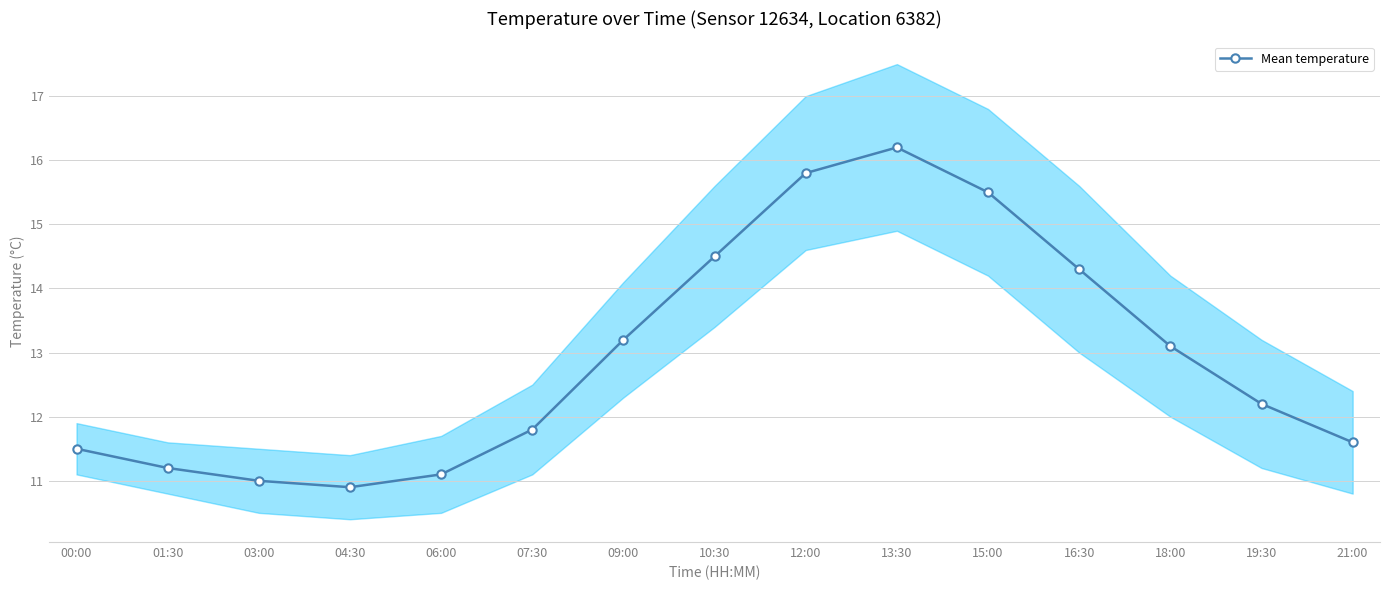

List the labels in order of value, largest first.

13:30, 12:00, 15:00, 10:30, 16:30, 09:00, 18:00, 19:30, 07:30, 21:00, 00:00, 01:30, 06:00, 03:00, 04:30